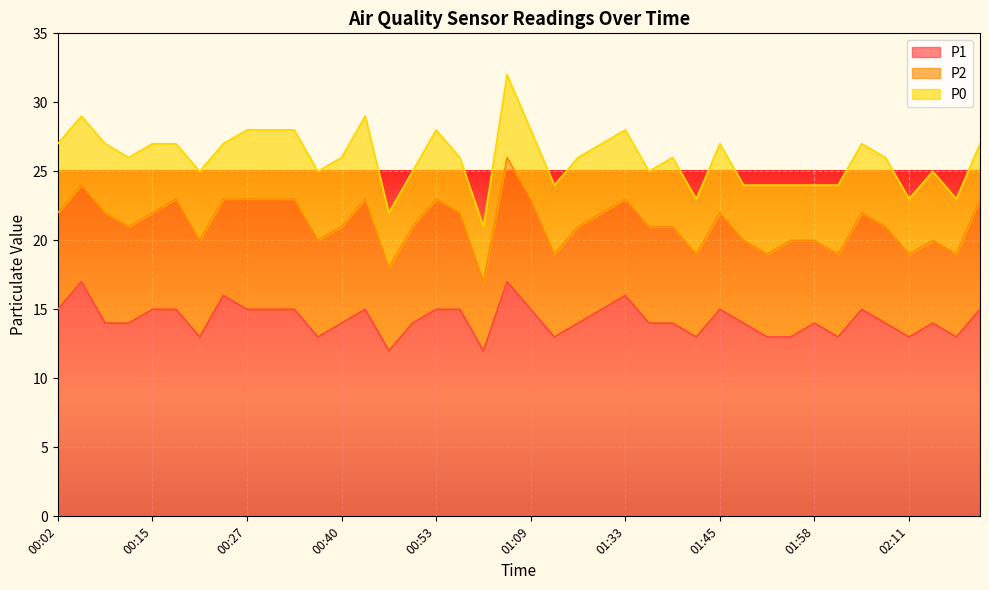

At 01:22, list the series in order from smallest to largest.

P0, P2, P1